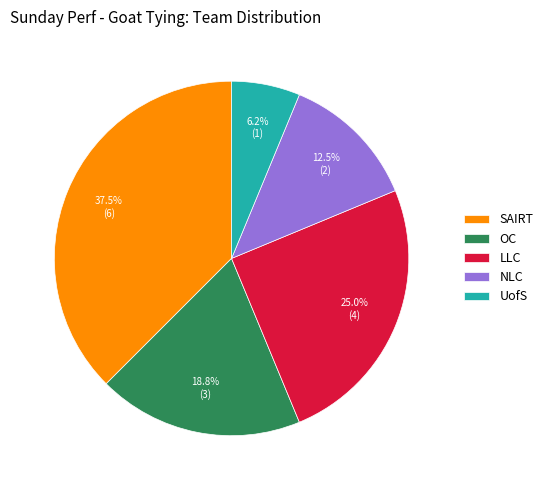

True or false: LLC accounts for 25% of the total.

True